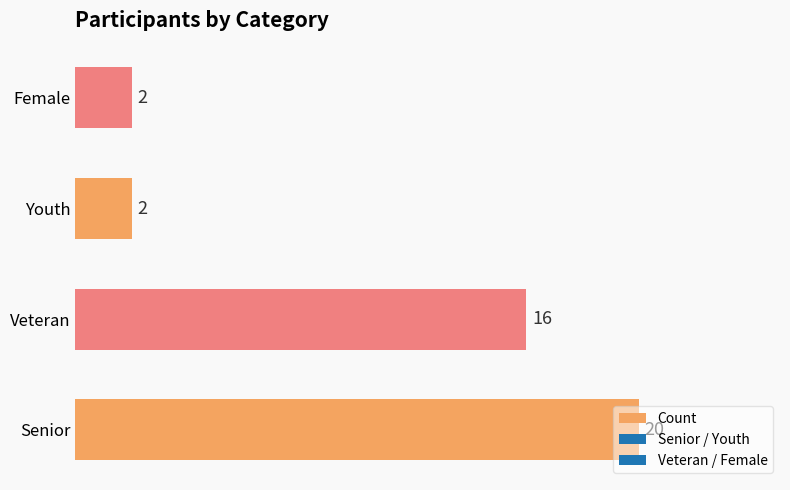

How many values are below 16?

2